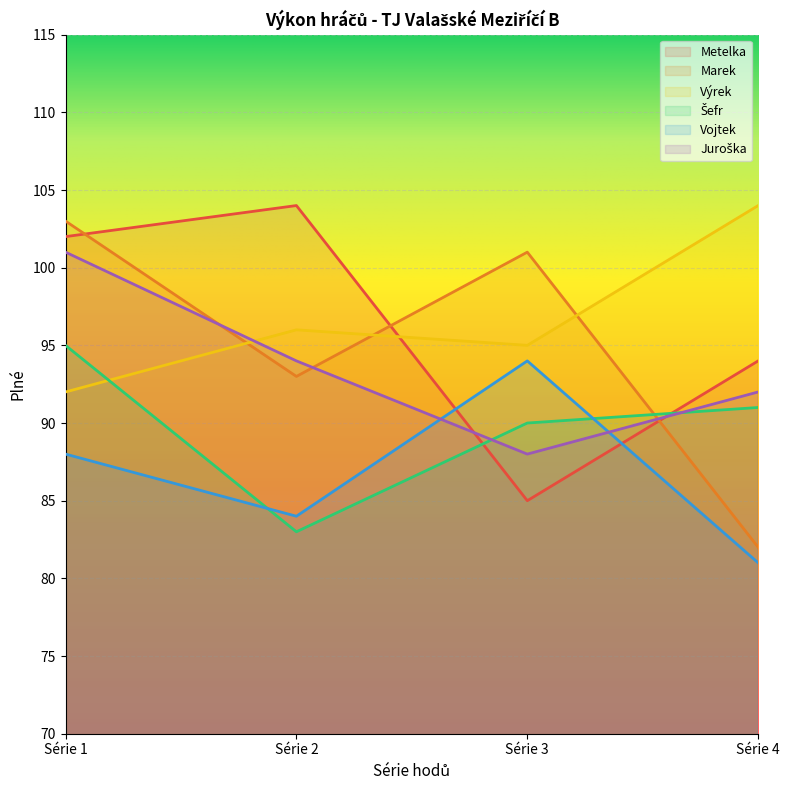

At which label does Výrek reach its peak?

Série 4